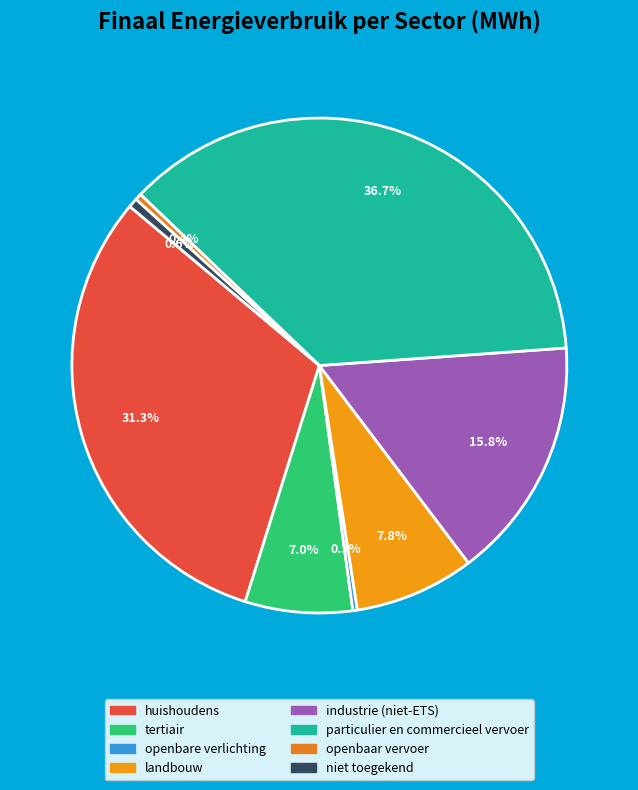

To the nearest percent, what is the difference between the openbaar vervoer and particulier en commercieel vervoer slice percentages?

36%